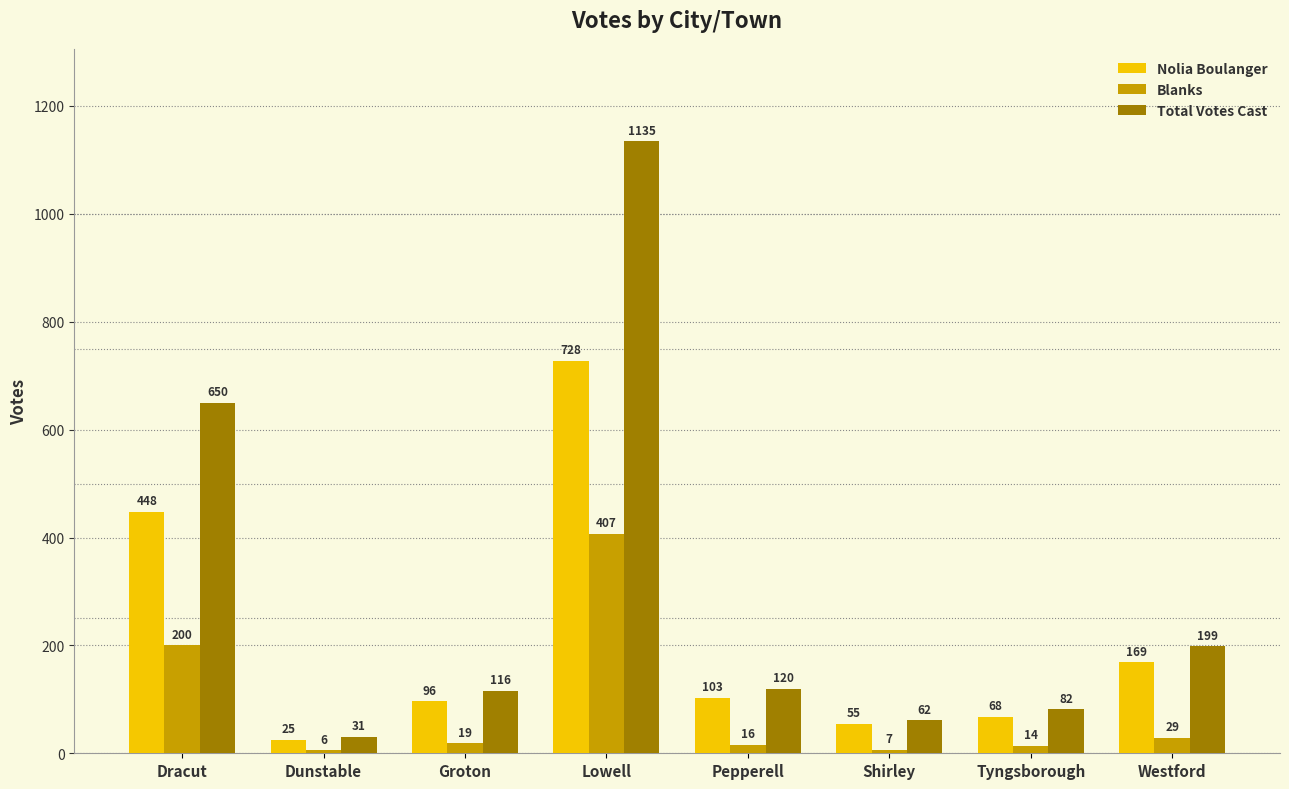

What is the lowest value of the Nolia Boulanger series?

25